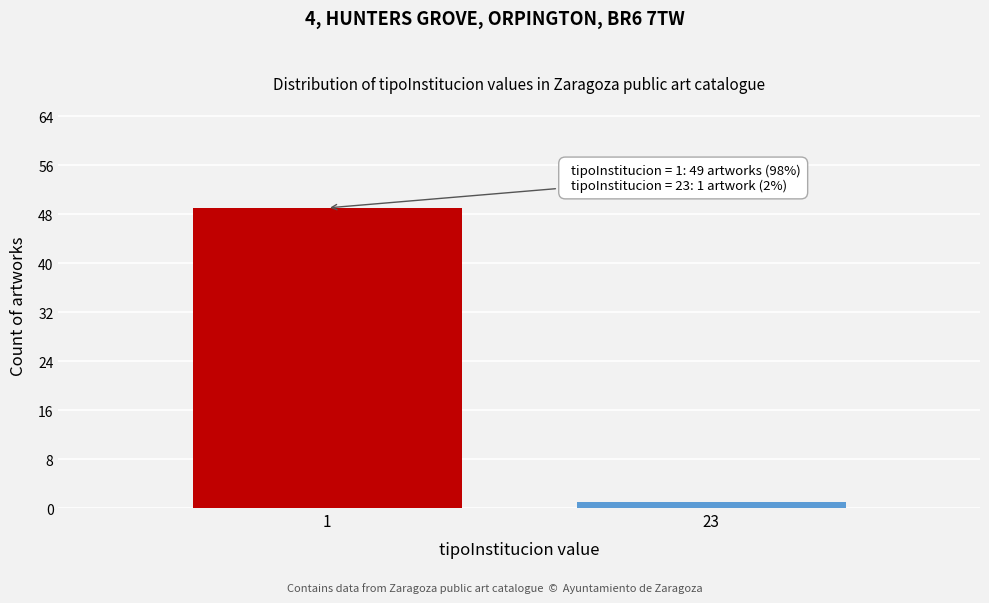

Reading left to right, list all the values displayed in this chart.

1=49	23=1